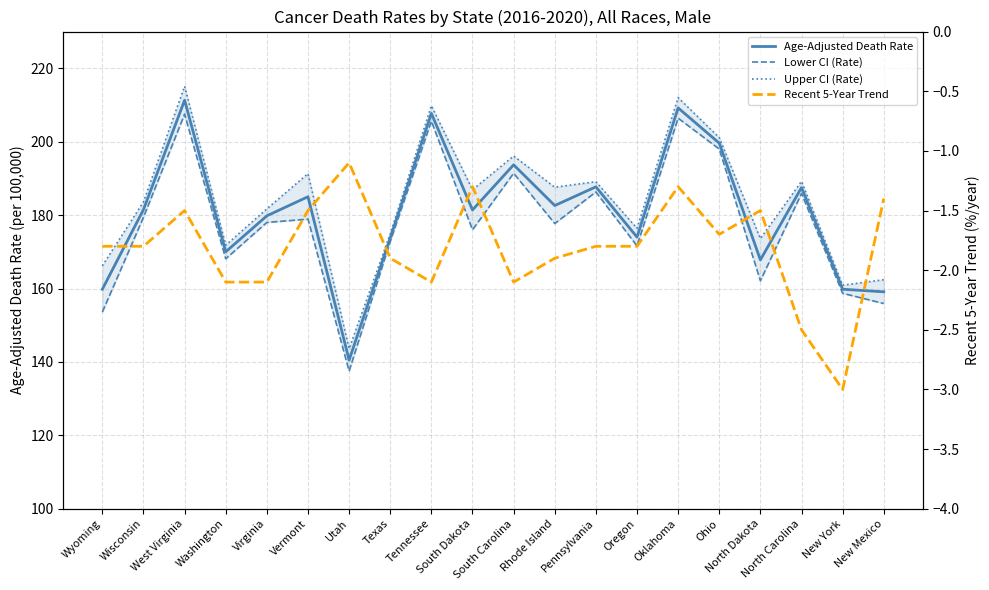

What is the label of the 20th point from the right?

Wyoming